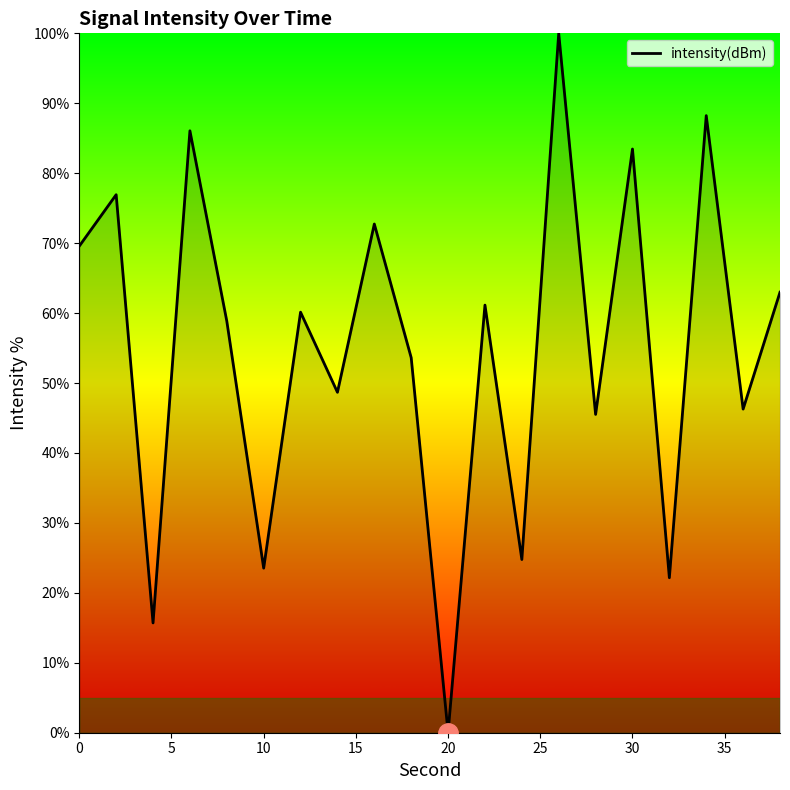

What is the maximum value shown in the chart?

100.0